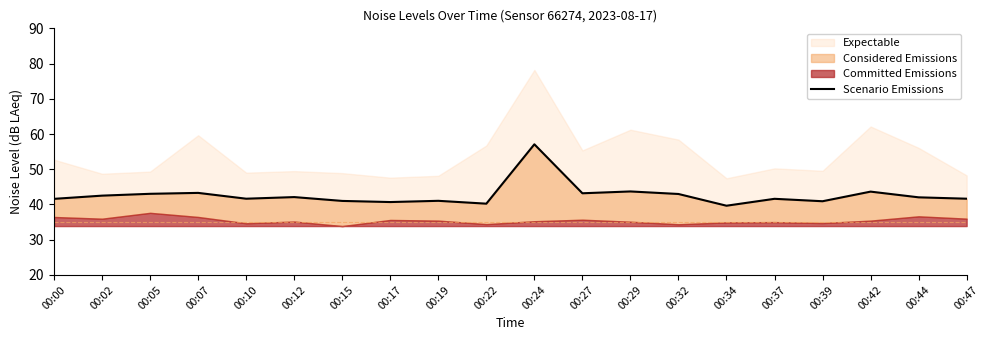

What is the value of the 4th point from the left?

43.3